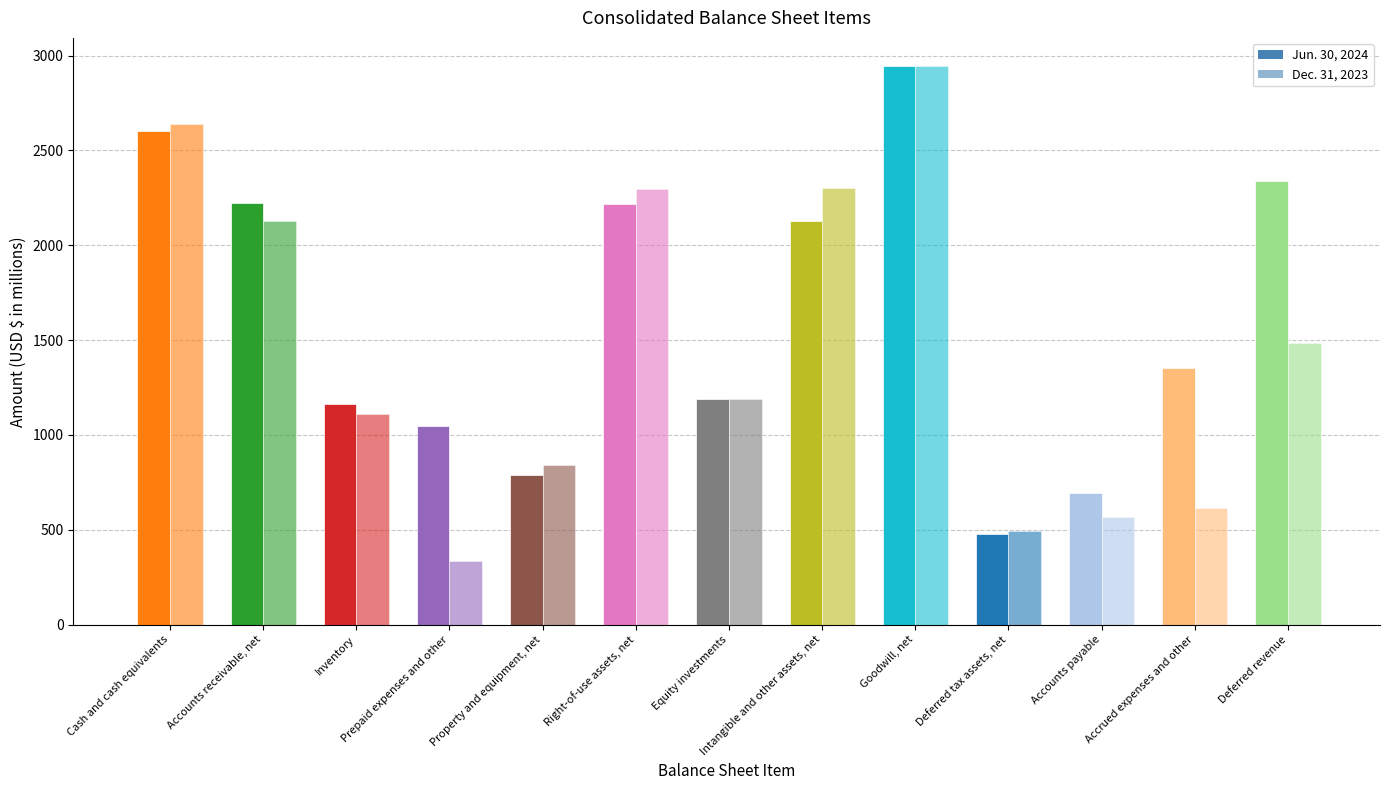

How many bars are there in total?

26